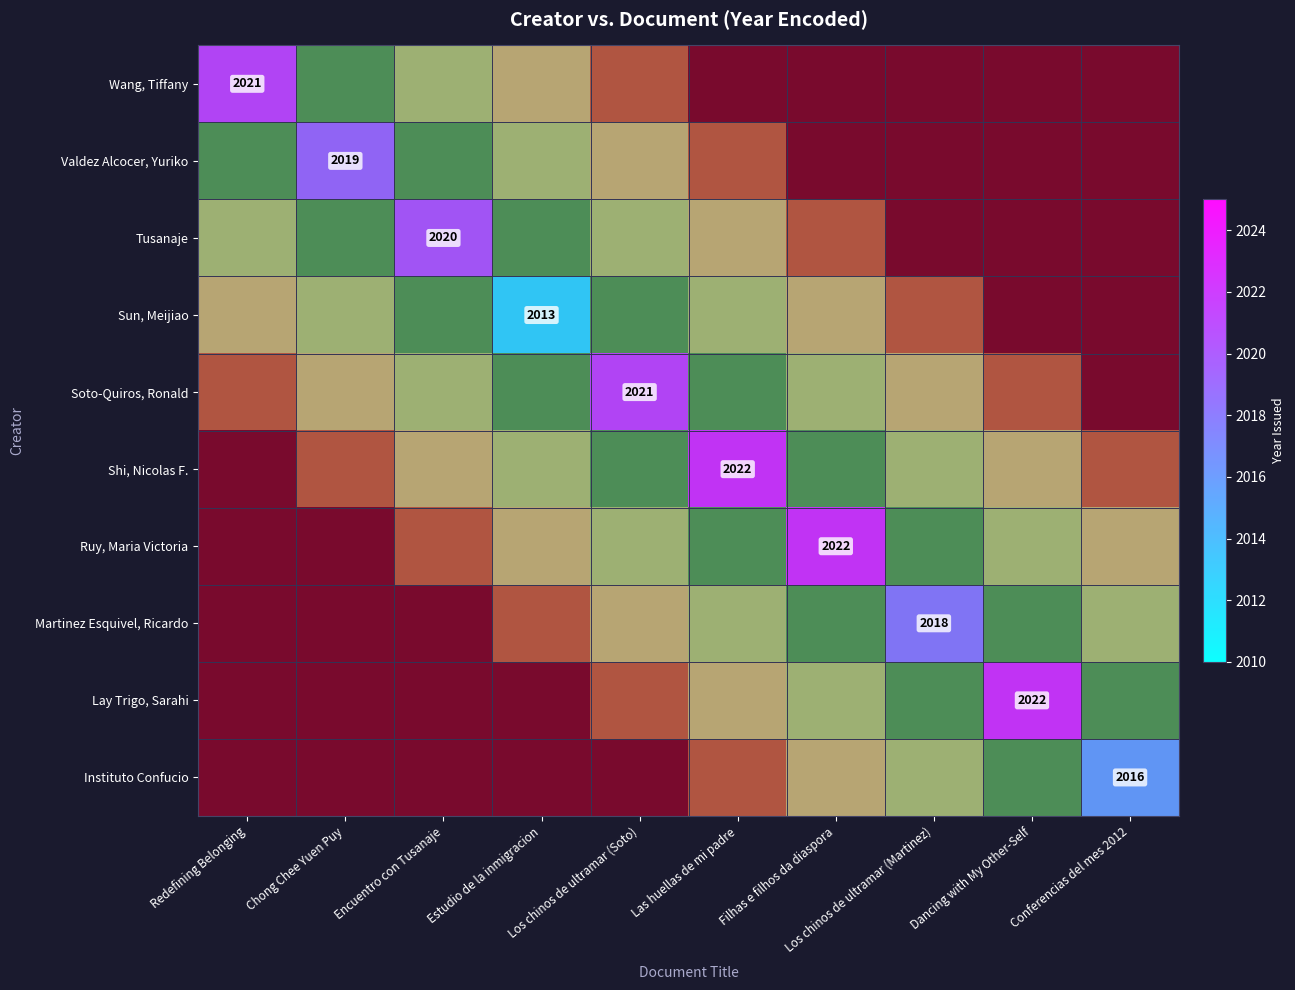

Which series has the widest spread of values?

Wang, Tiffany